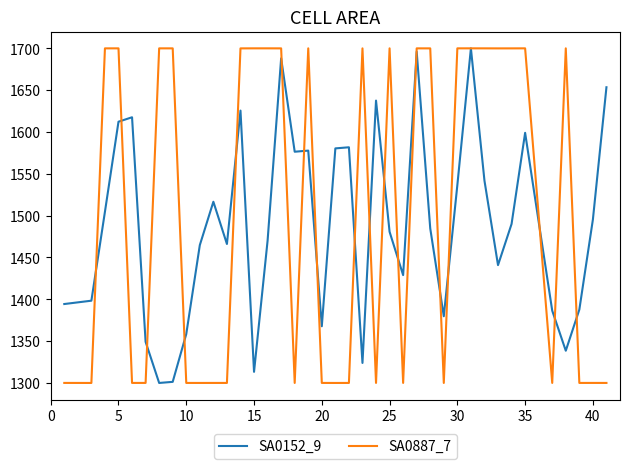

How many values in the SA0152_9 series are below 1484?

19